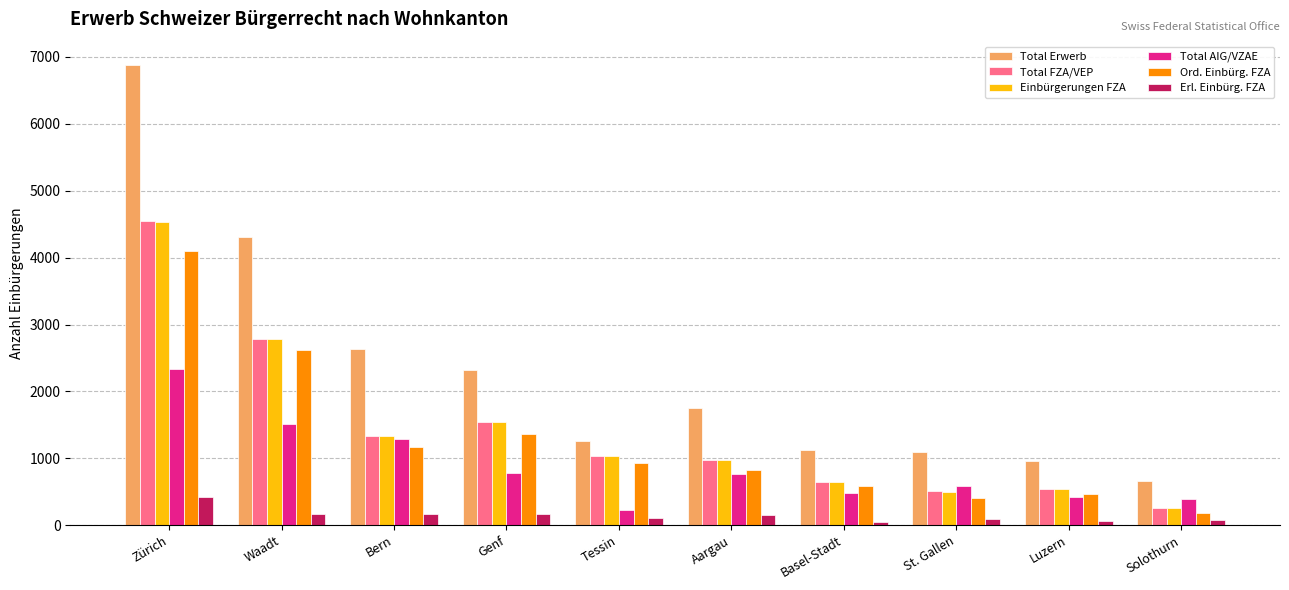

At which label is Total FZA/VEP closest to 2405?

Waadt